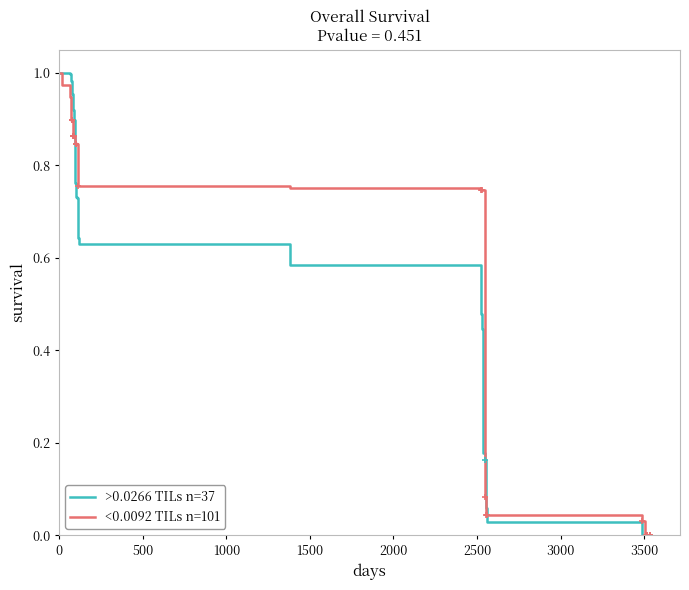

Is it true that >0.0266 TILs n=37 equals 0.4 at 12?

False